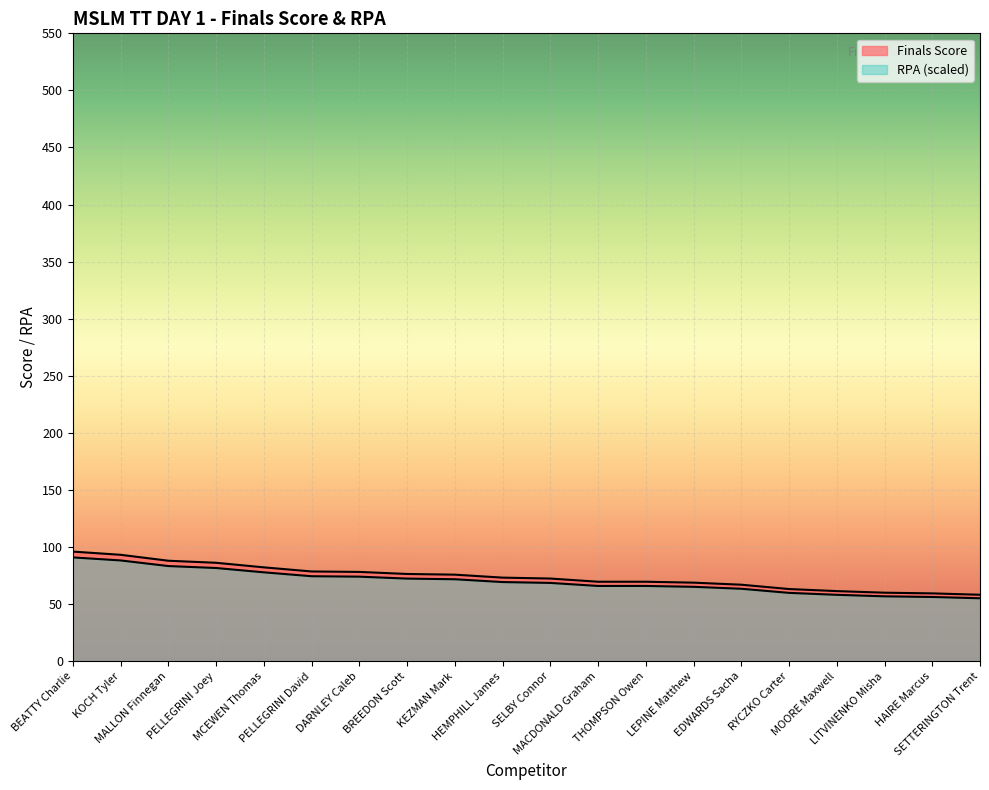

What is the difference between the Finals Score values at MOORE Maxwell and LEPINE Matthew?

7.4